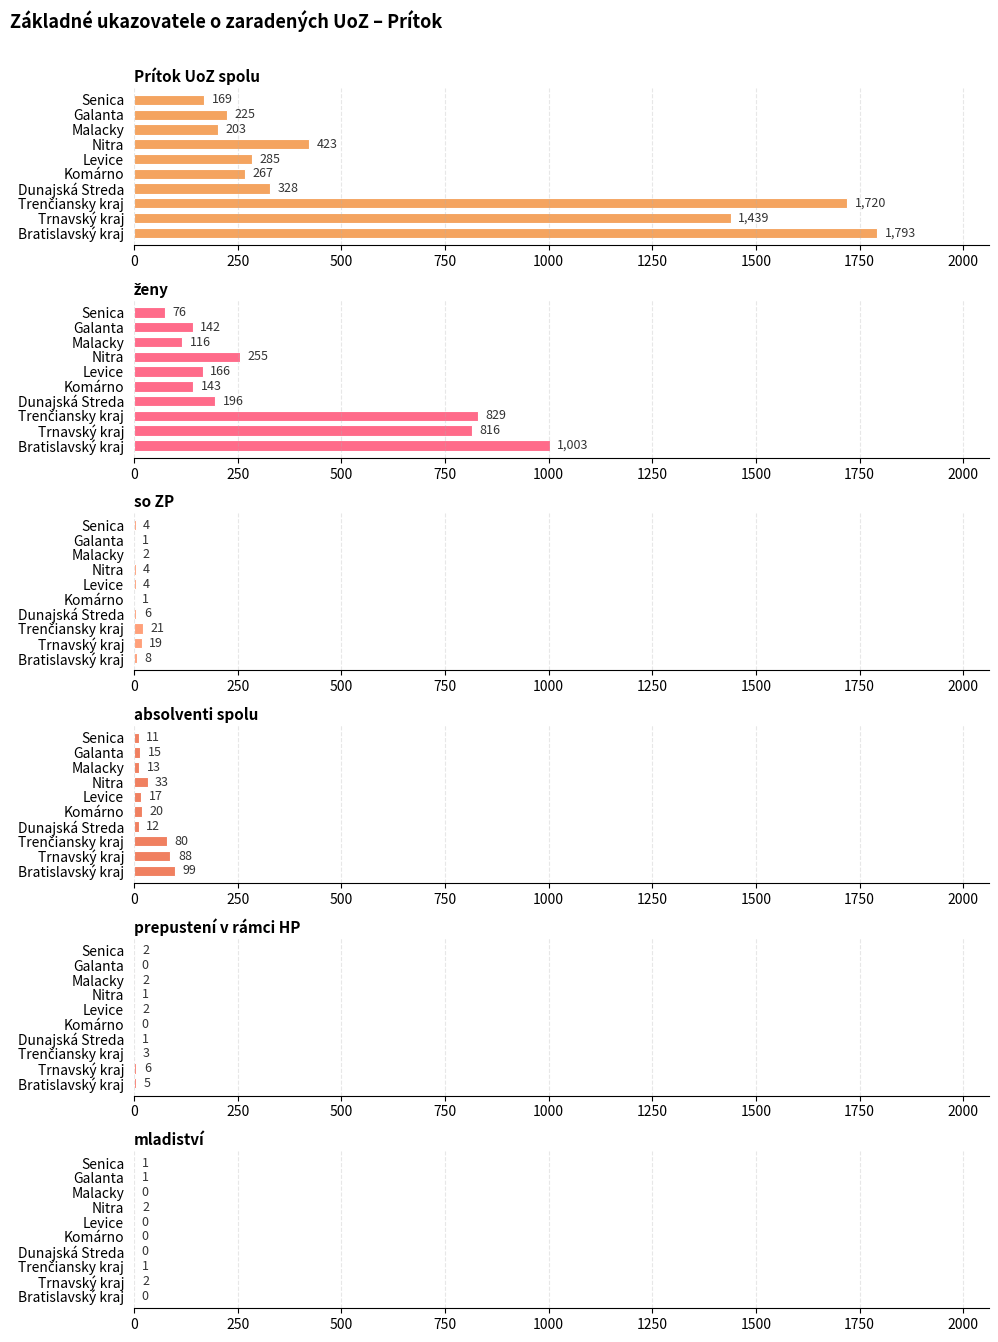

What is the difference between the maximum and second lowest values in the Prítok UoZ spolu series?

1590